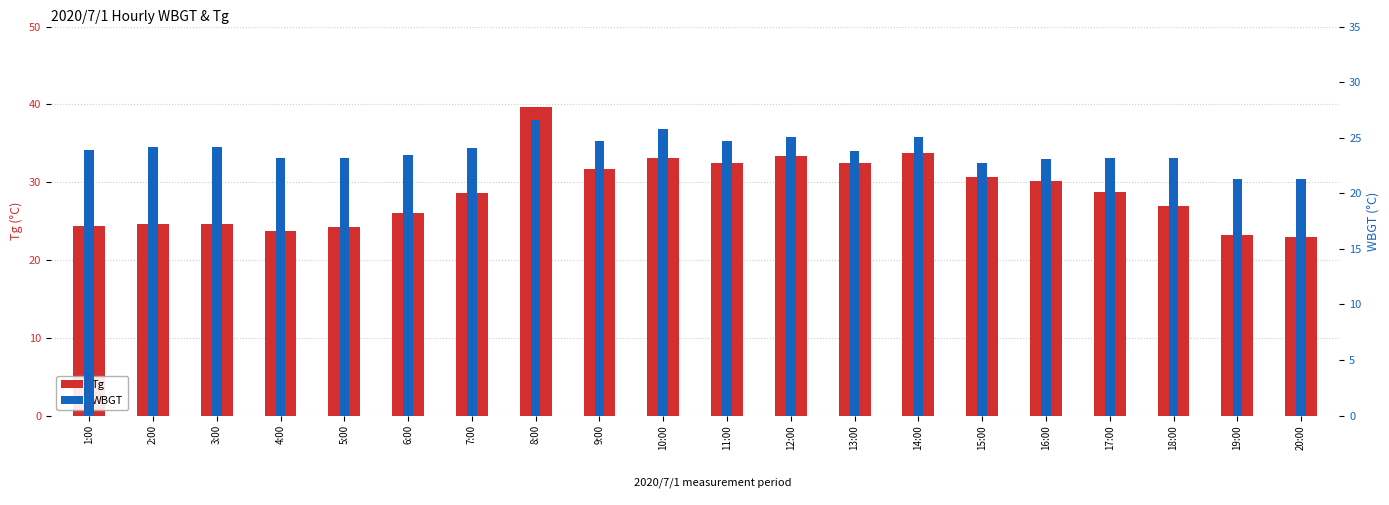

What is the average value of the WBGT series?

23.8